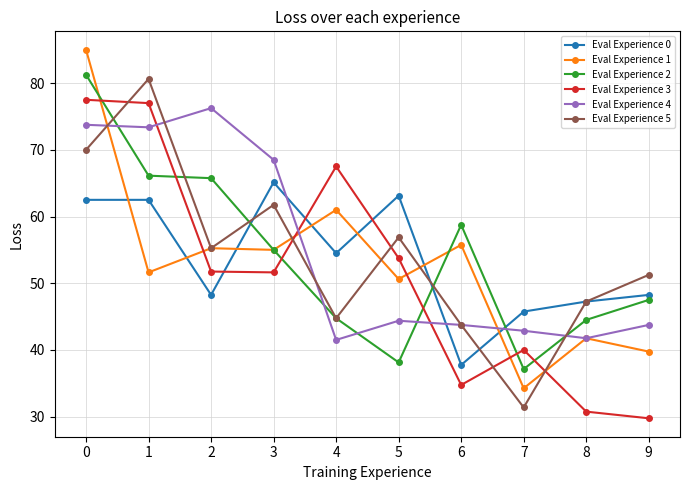

Count the number of categories in the chart.

10